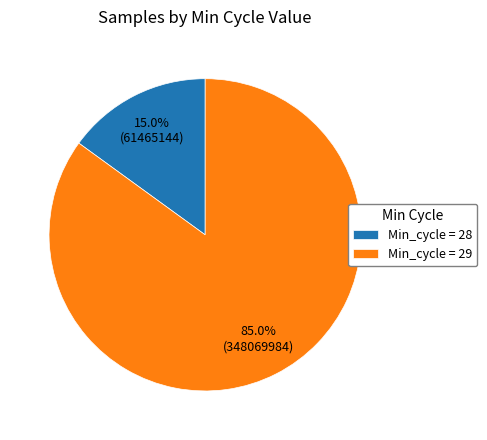

Which has a higher value, Min_cycle = 29 or Min_cycle = 28?

Min_cycle = 29